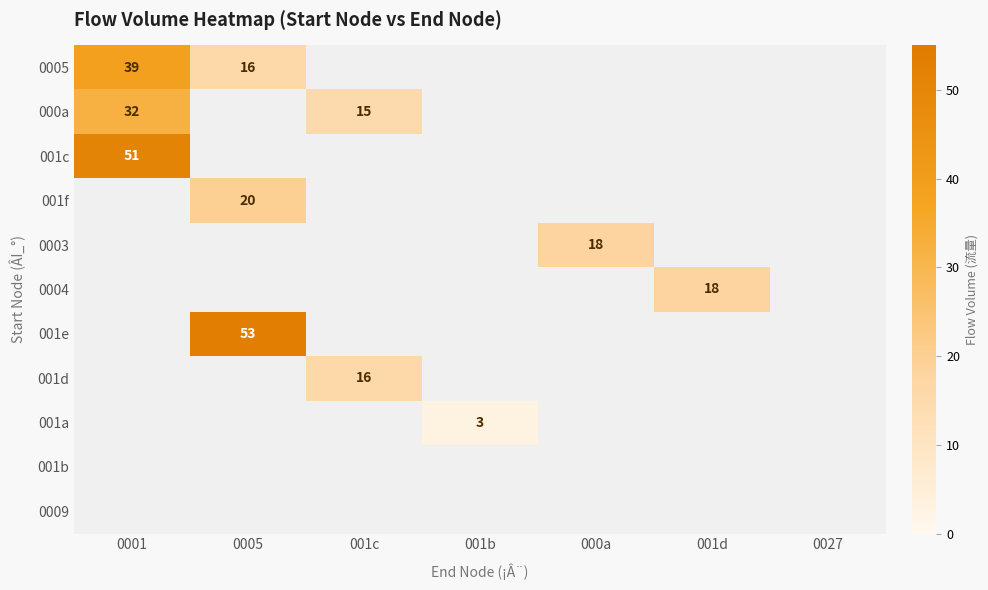

Which series has the largest range (max minus min)?

0005